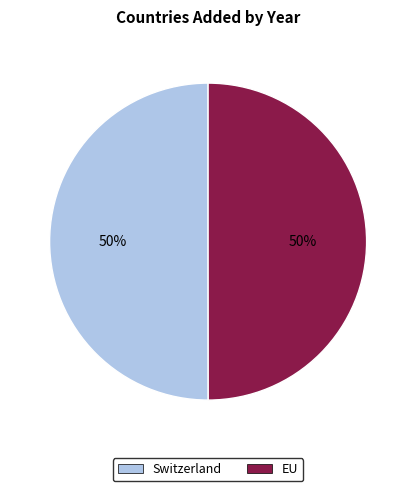

To the nearest percent, what is the combined percentage of Switzerland and EU?

100%